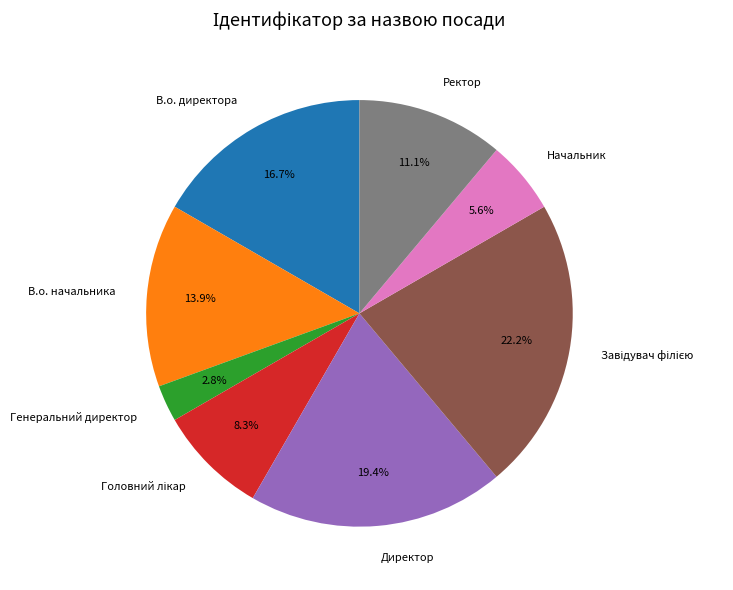

Which category has the smallest portion of the pie?

Генеральний директор